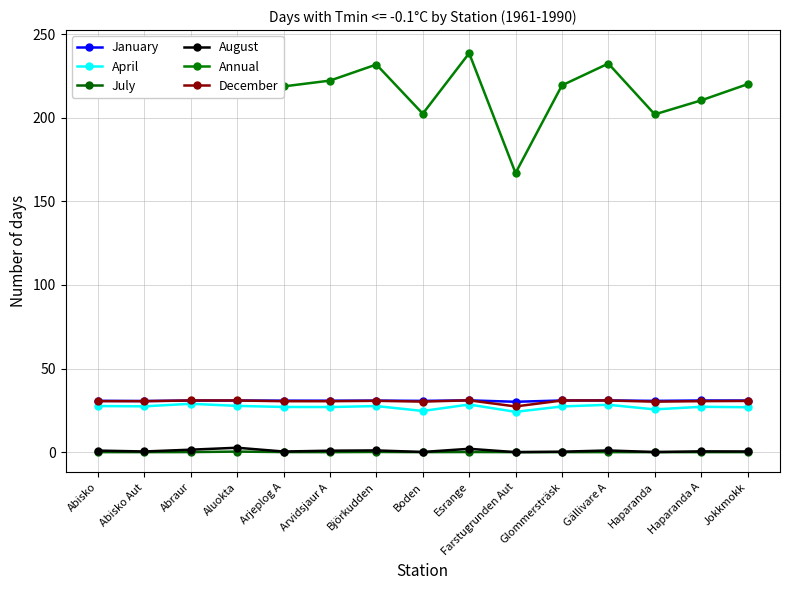

True or false: July has more than 1 points higher than both neighbors.

True